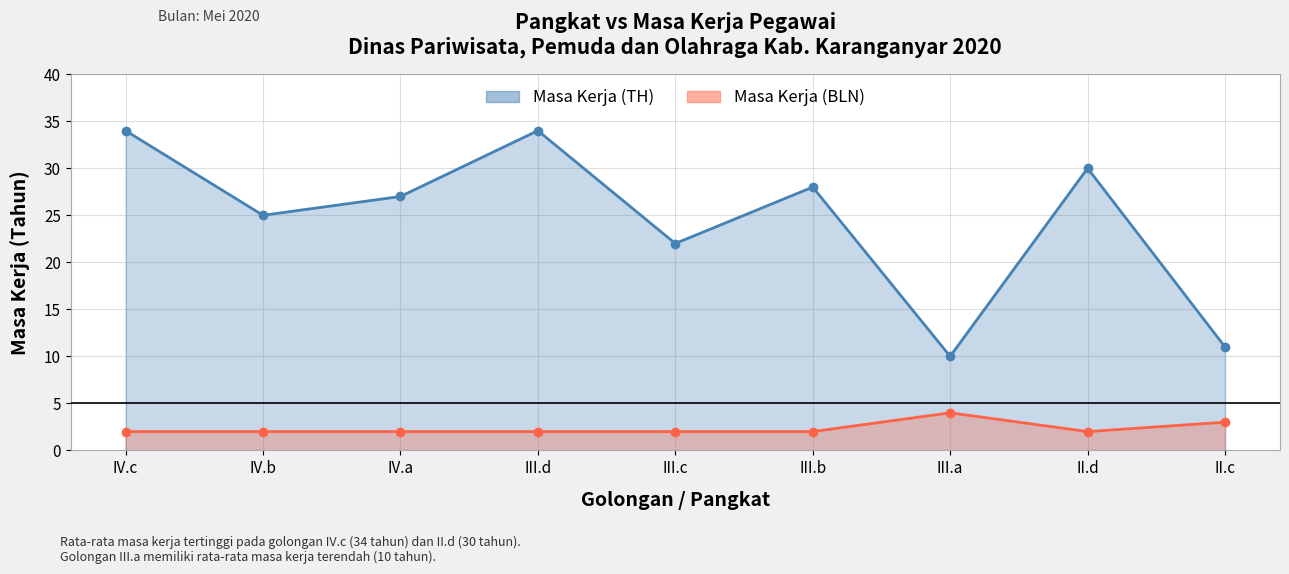

What is the maximum value shown in the chart?

34